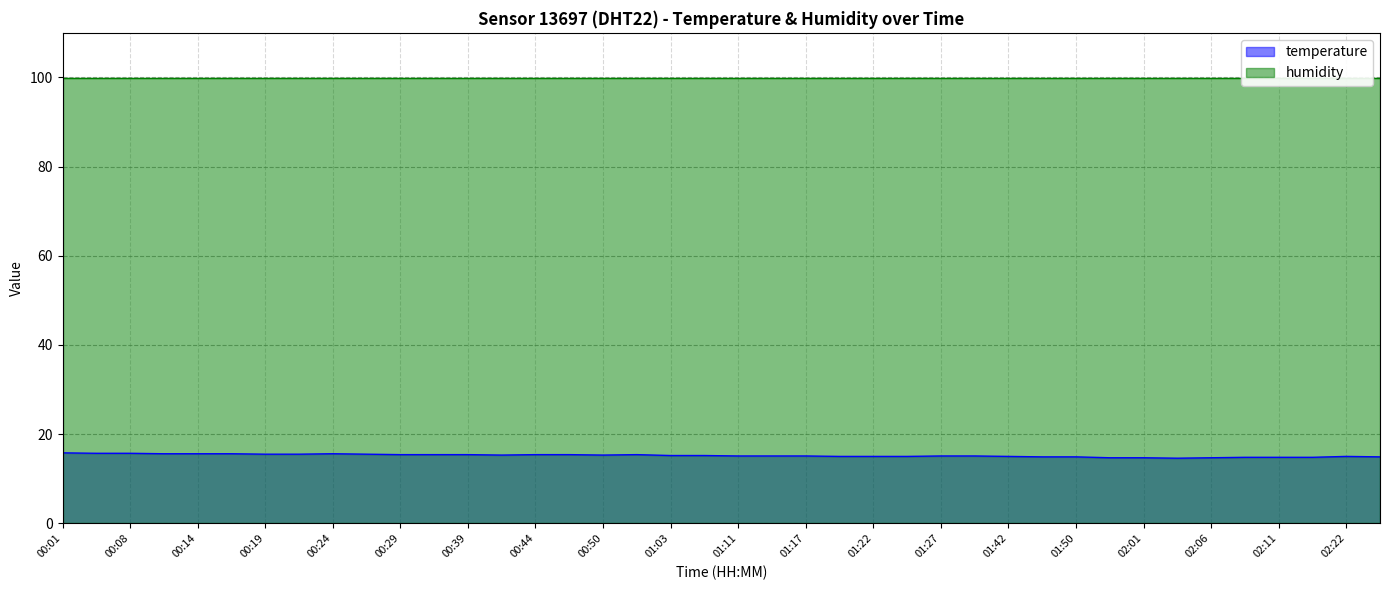

What is the label of the 15th point from the left?

00:44